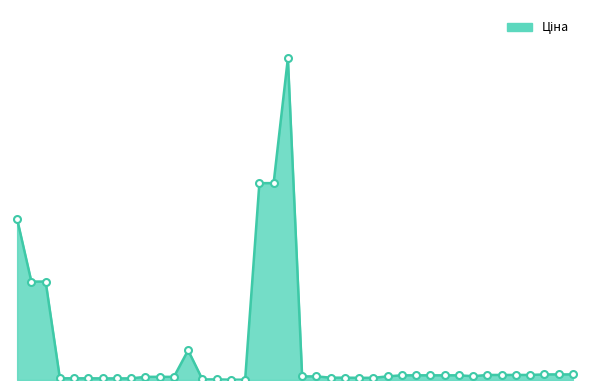

At which category does the chart reach its peak across all series?

285672232